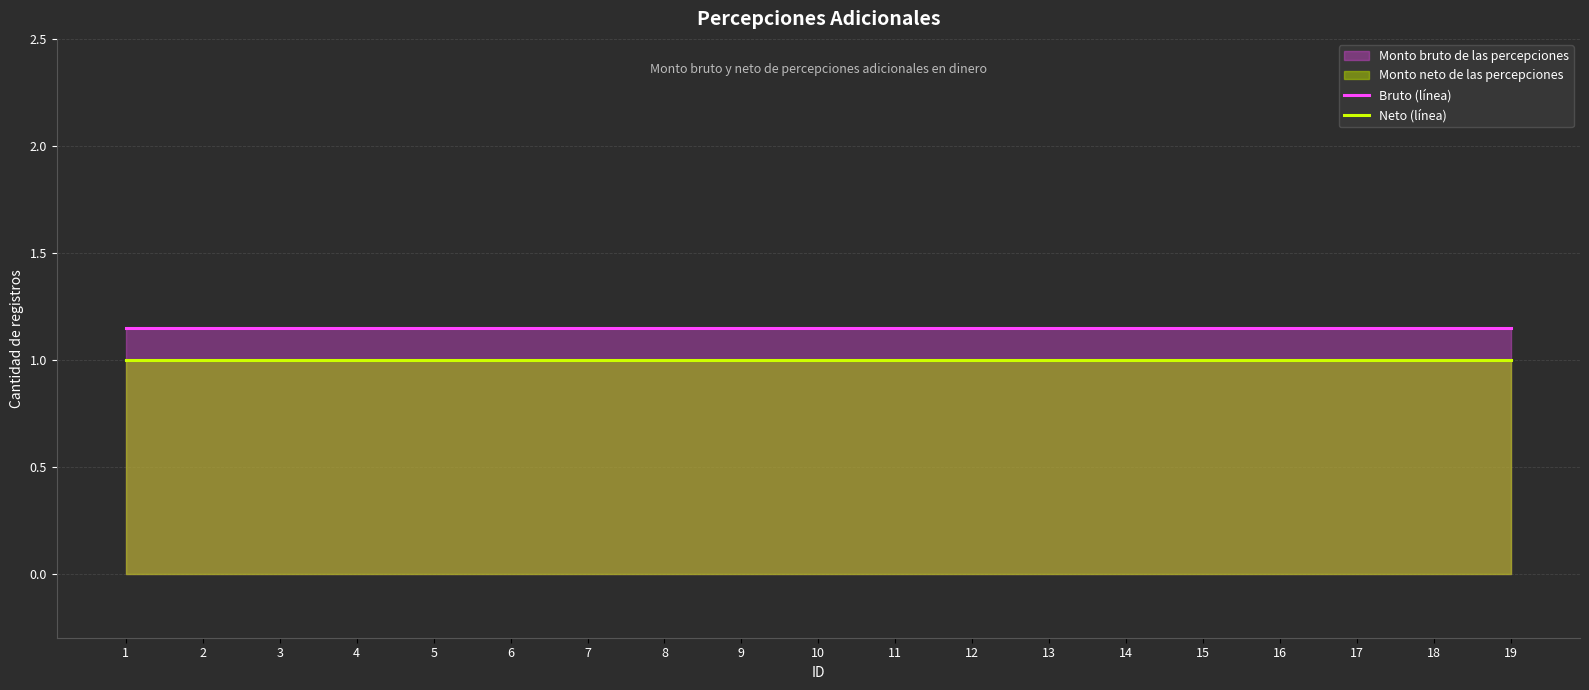

True or false: Bruto (línea) and Neto (línea) cross at least once.

False